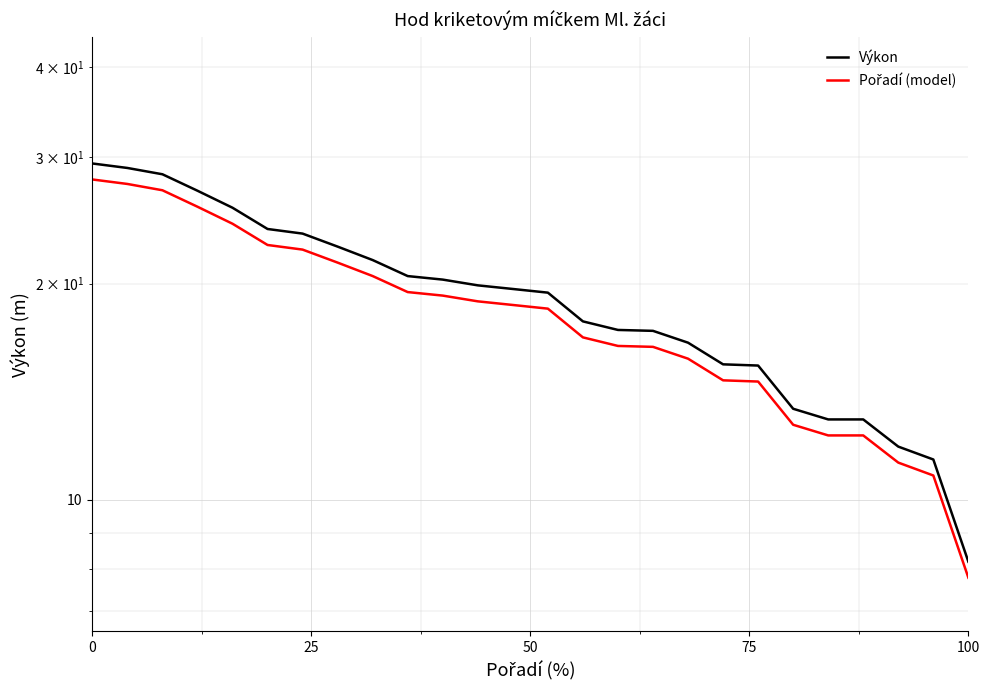

Reading left to right, what are all the values shown in this chart?

Výkon: 29.4	29.0	28.4	26.9	25.5	23.8	23.5	22.5	21.6	20.5	20.3	19.9	19.7	19.4	17.7	17.2	17.2	16.6	15.4	15.4	13.4	12.9	12.9	11.9	11.4	8.2
Pořadí (model): 27.9	27.5	27.0	25.6	24.2	22.6	22.3	21.4	20.5	19.5	19.2	18.9	18.7	18.5	16.8	16.4	16.3	15.7	14.7	14.6	12.7	12.3	12.3	11.3	10.8	7.8